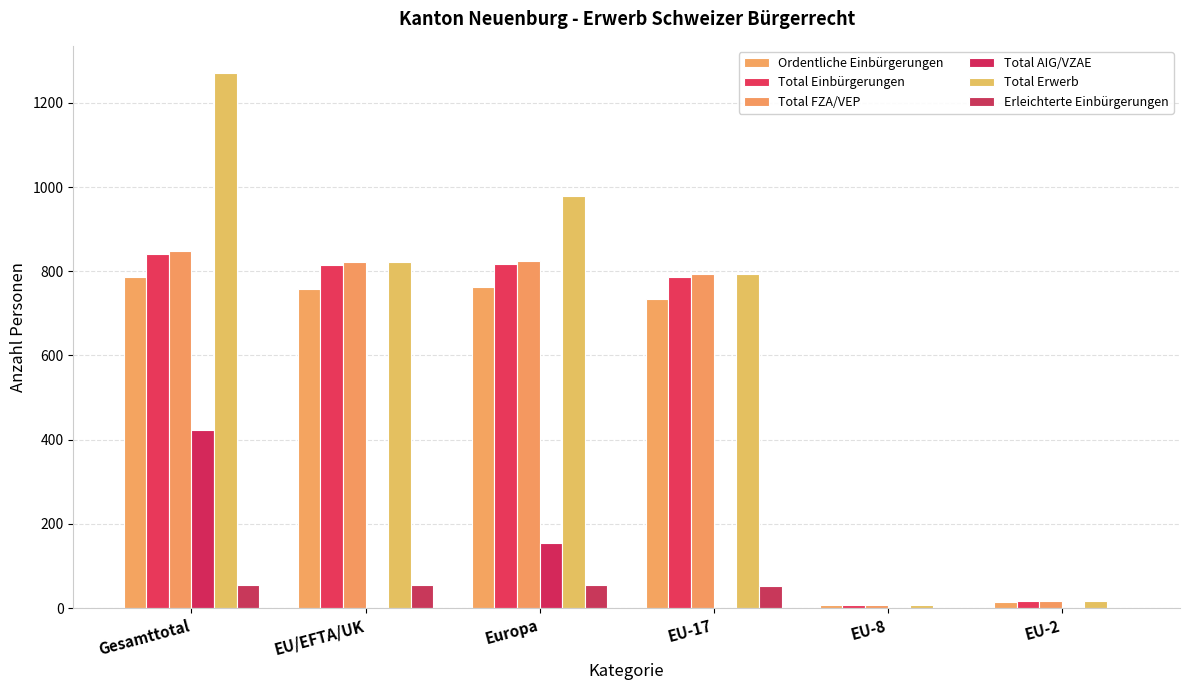

Count the number of data series in this chart.

6